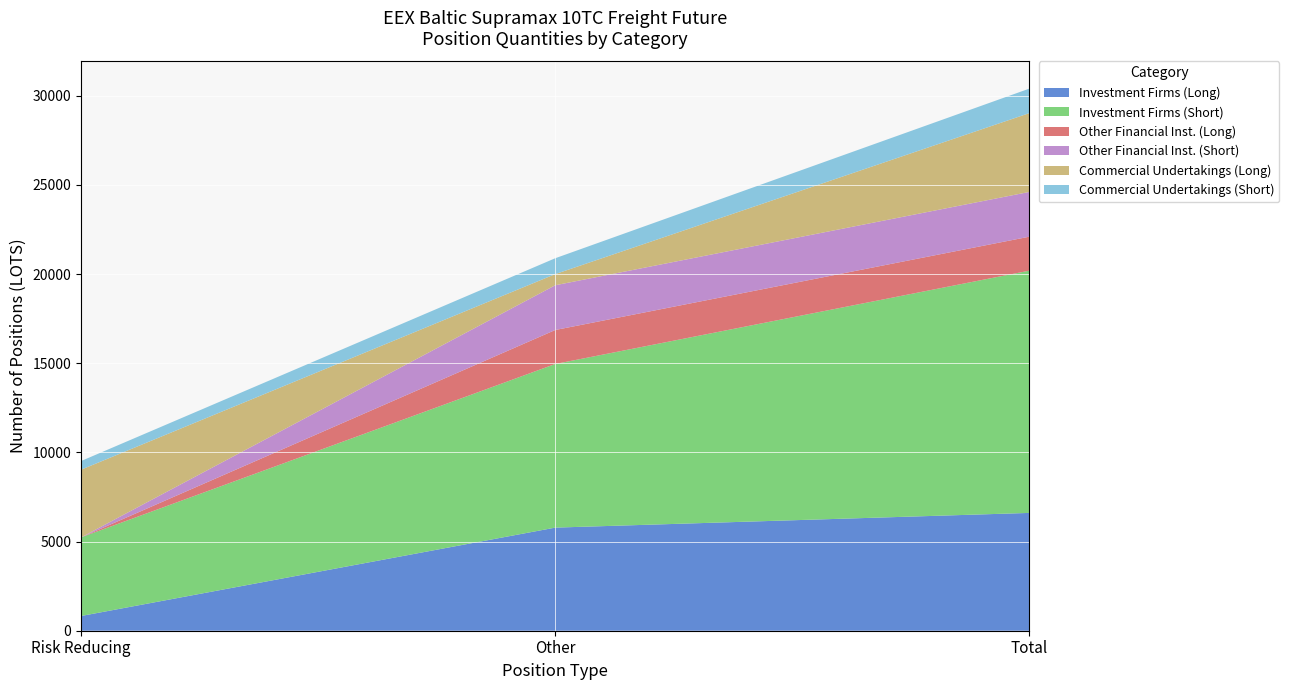

Reading left to right, what are all the values shown in this chart?

Investment Firms (Long): Risk Reducing=825.0	Other=5782.0	Total=6607.0
Investment Firms (Short): Risk Reducing=4410.0	Other=9176.8	Total=13586.8
Other Financial Inst. (Long): Risk Reducing=0.0	Other=1905.0	Total=1905.0
Other Financial Inst. (Short): Risk Reducing=0.0	Other=2510.0	Total=2510.0
Commercial Undertakings (Long): Risk Reducing=3795.0	Other=624.7	Total=4419.7
Commercial Undertakings (Short): Risk Reducing=485.0	Other=890.0	Total=1375.0